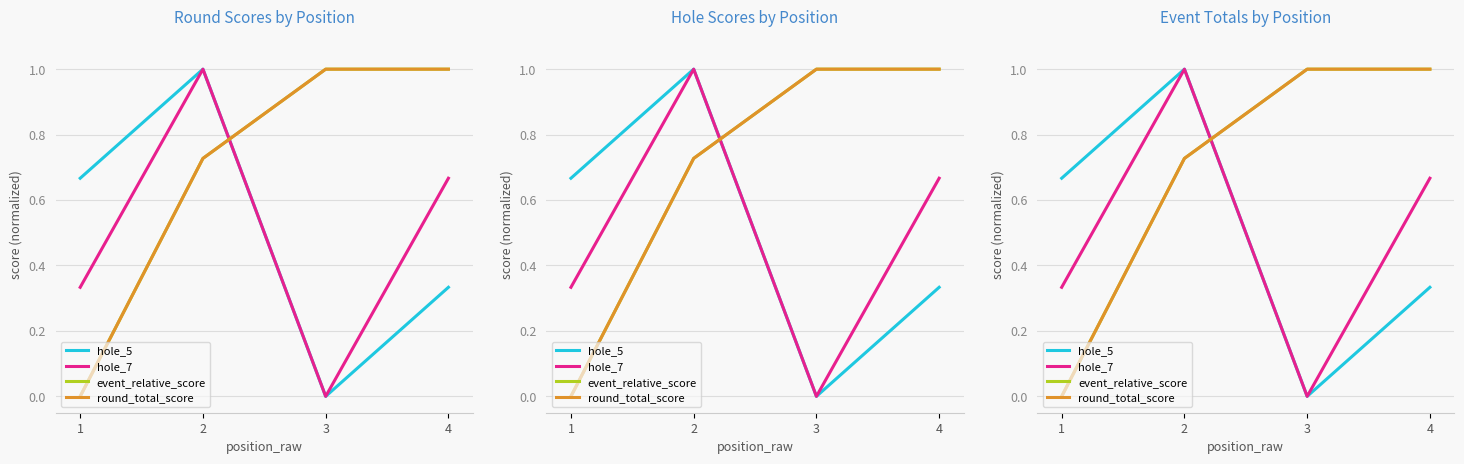

The value of event_relative_score at 1 is 0.0. True or false?

True